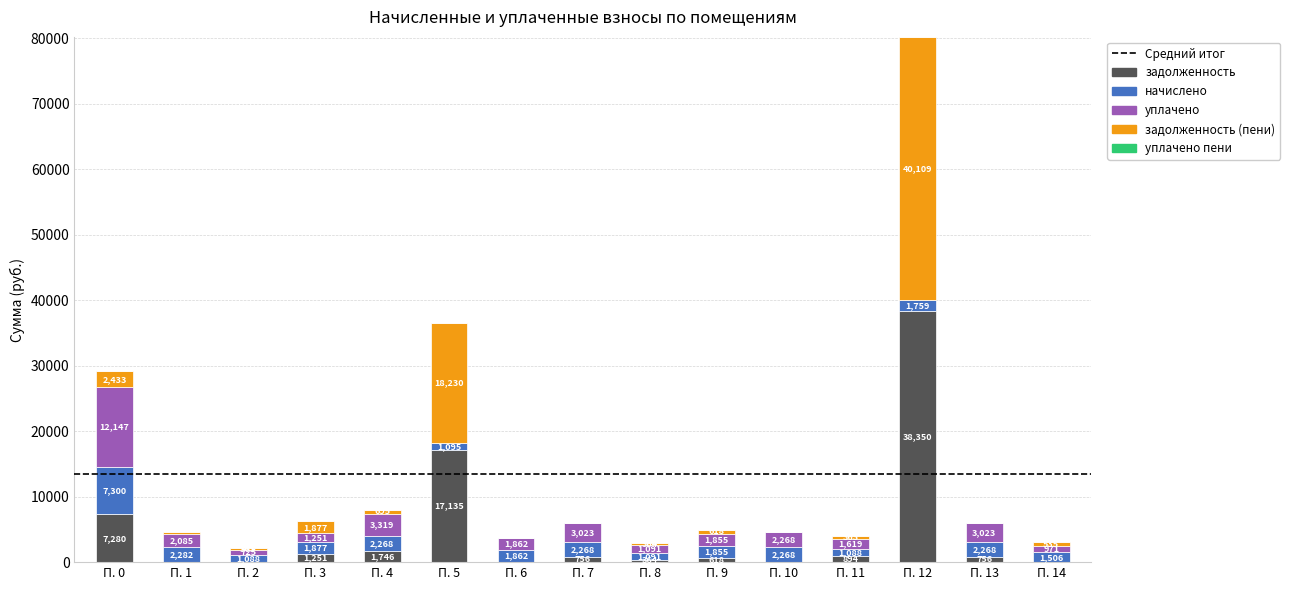

At which category is the sum across all series the highest?

П. 12